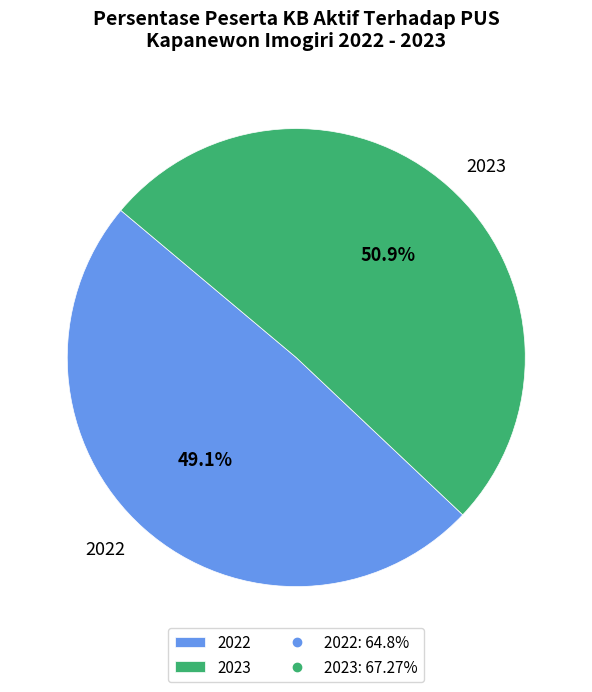

To the nearest percent, what portion does 2022 represent?

49%